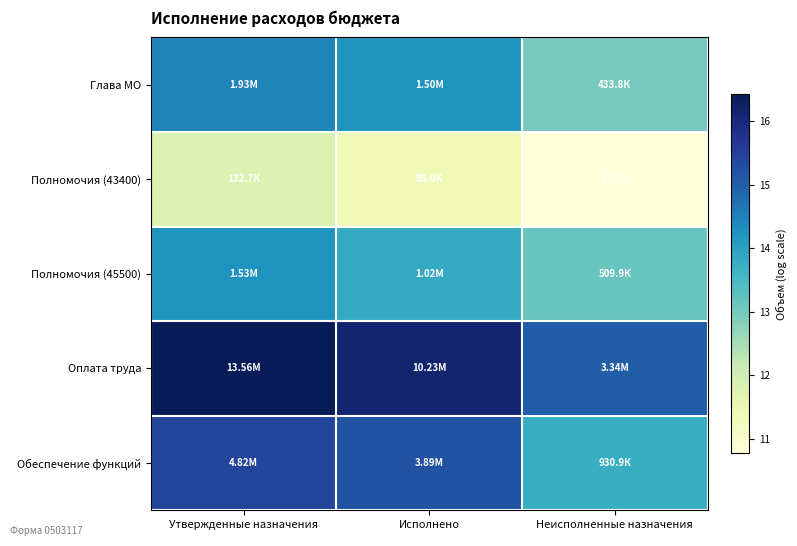

Between Неисполненные назначения and Исполнено, which is larger?

Исполнено